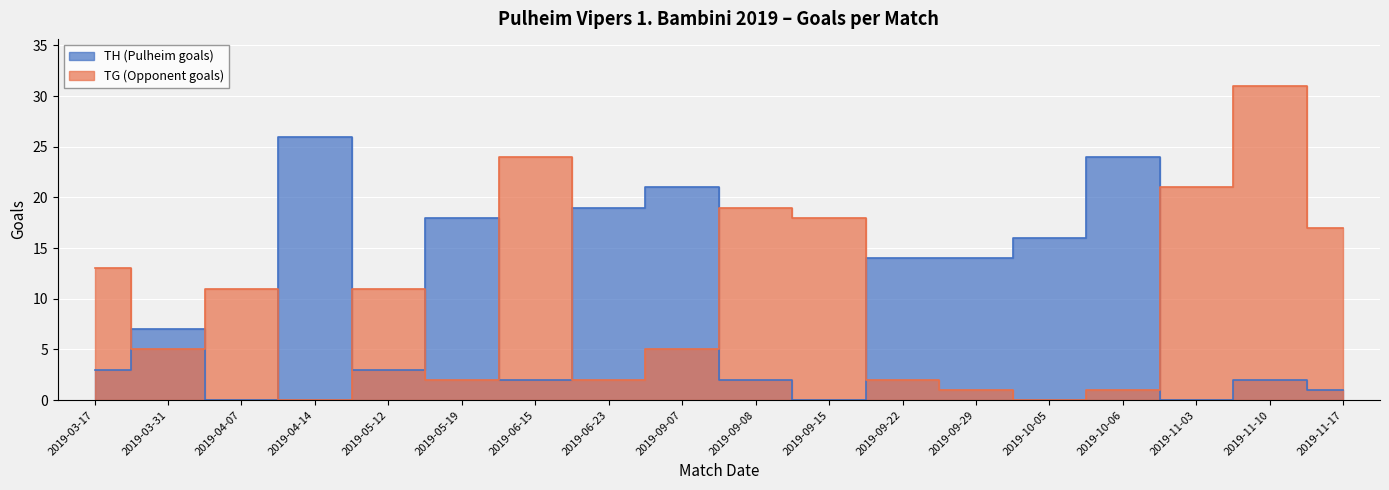

Which category has the lowest value in the TH (Pulheim goals) series?

2019-04-07